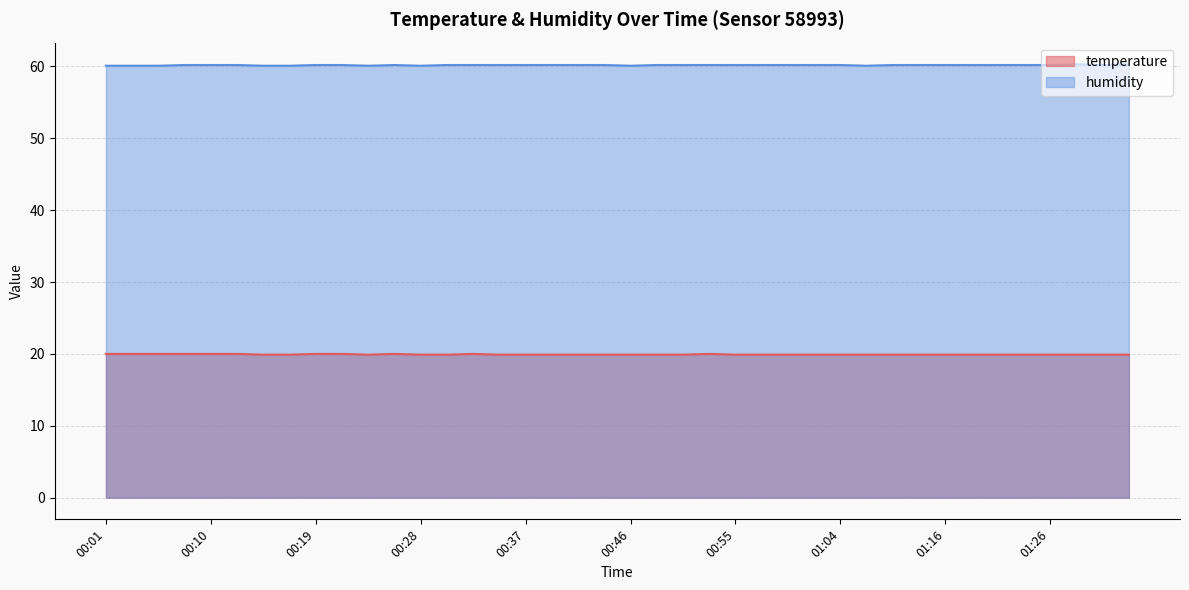

Is it true that temperature equals 19.9 at 00:46?

True